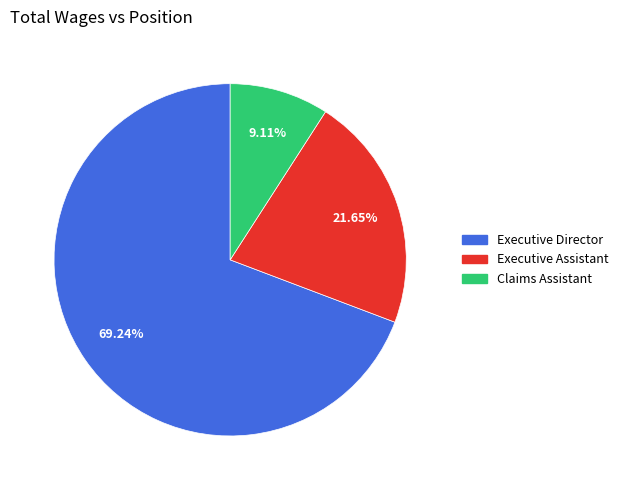

Does Executive Director account for over 50% of the chart?

Yes